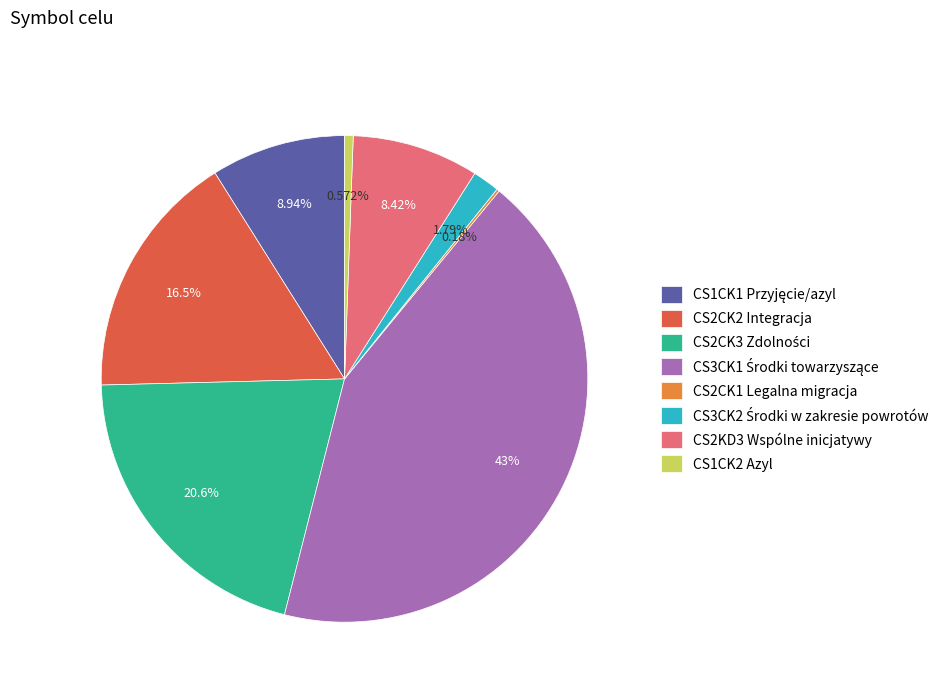

Approximately how many times larger is the value at CS2KD3 Wspólne inicjatywy compared to CS1CK2 Azyl?

14.7